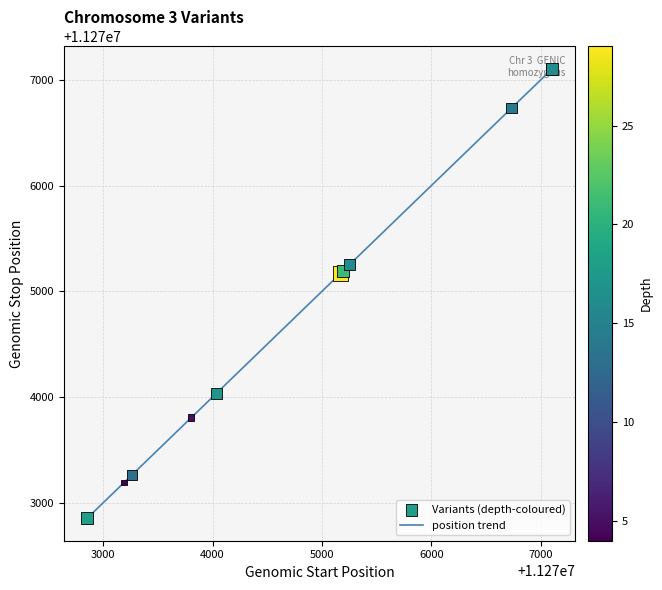

What is the minimum value shown in the chart?

11272854